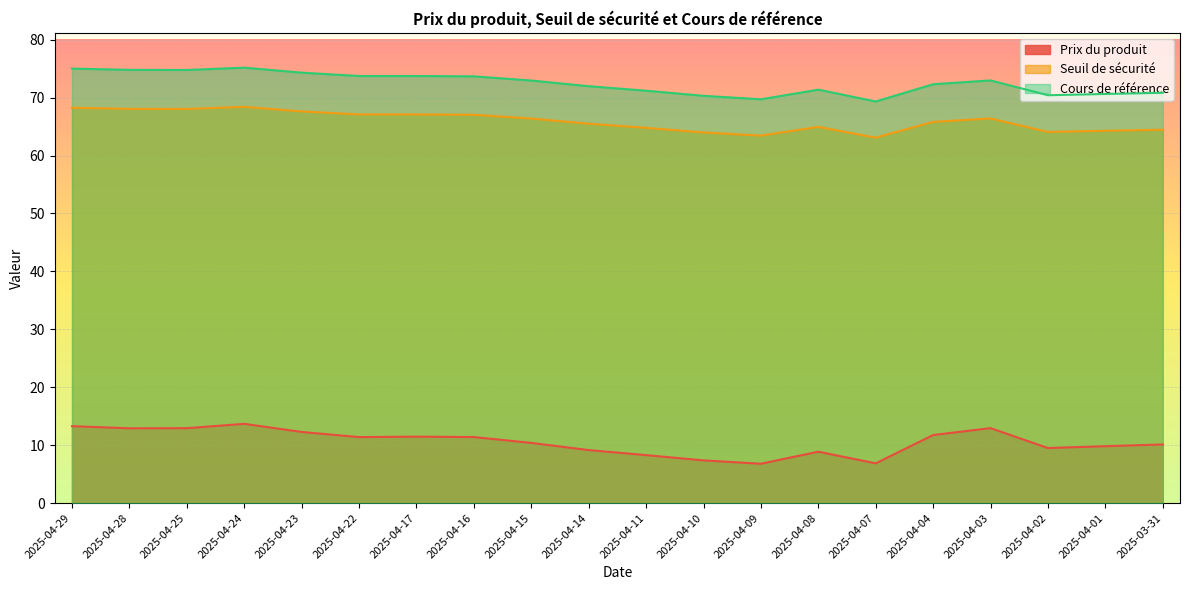

Which series has the largest range (max minus min)?

Prix du produit